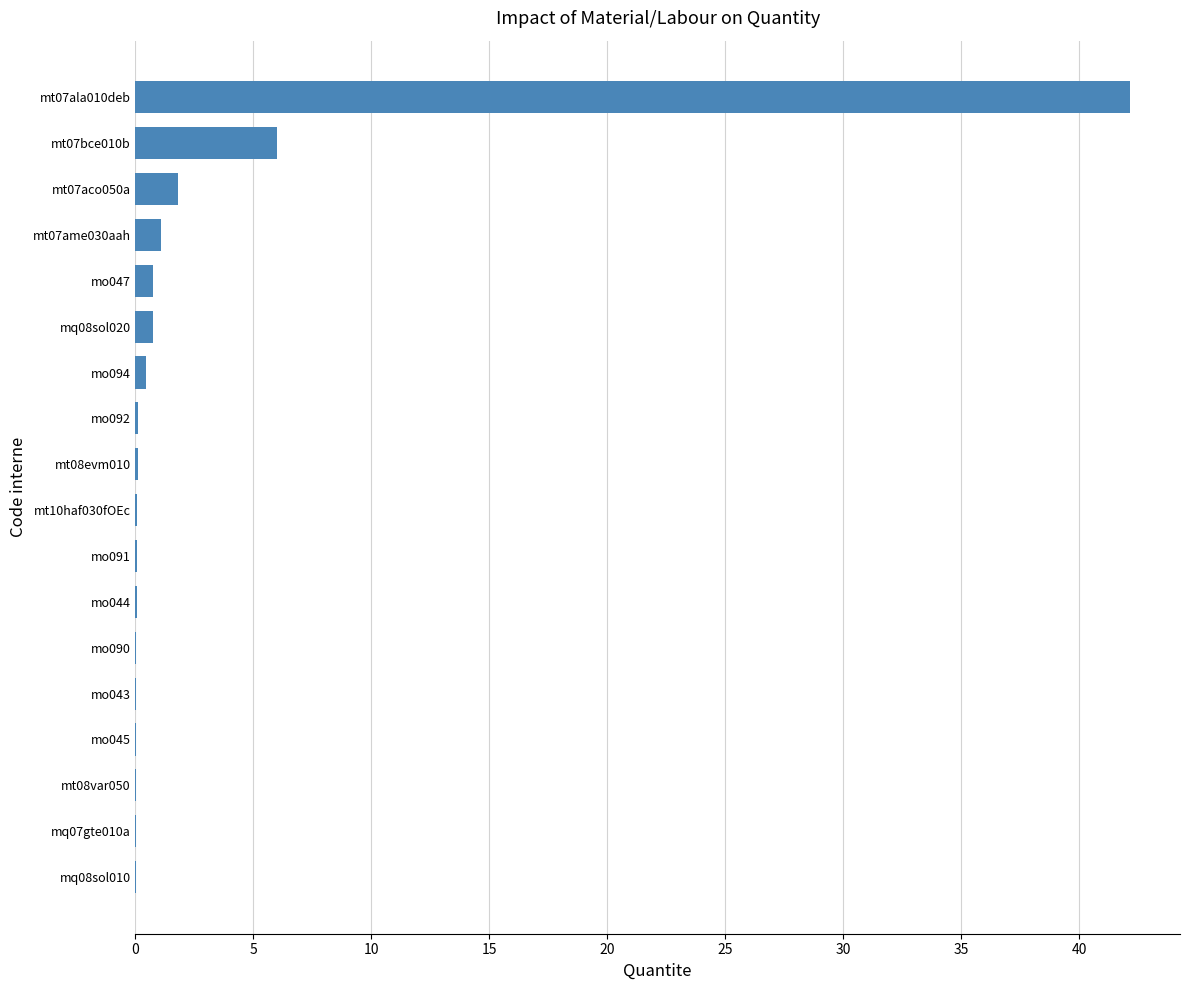

Is it true that the value at mt07bce010b is 6.0?

True